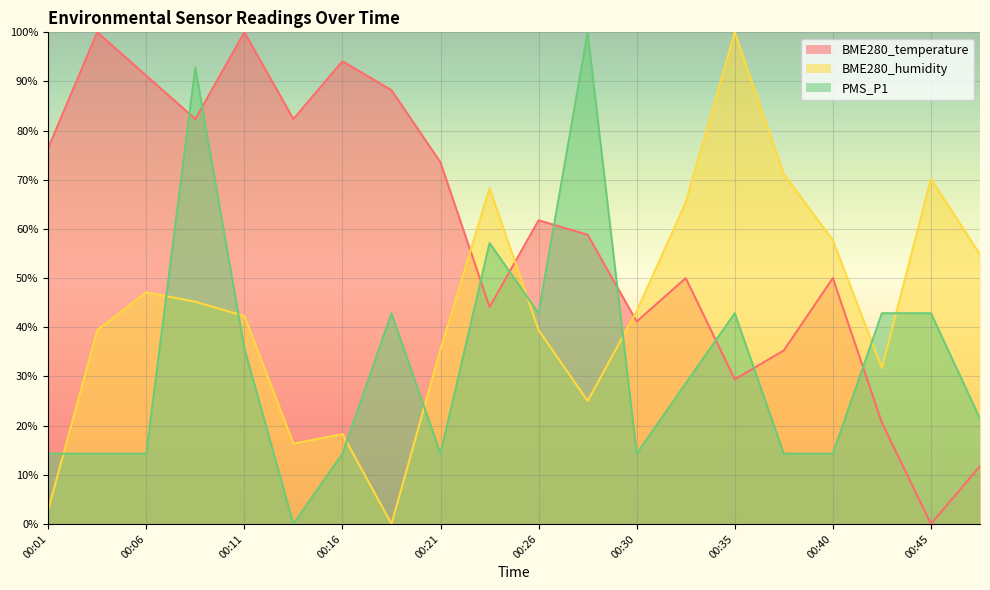

How many values in BME280_temperature are above zero?

19